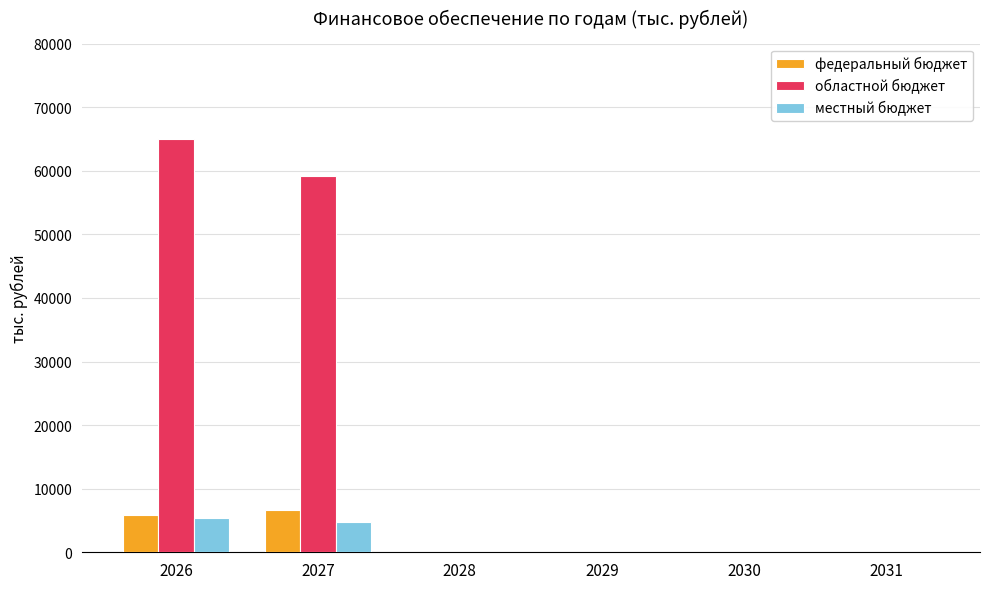

The value of федеральный бюджет at 2028 is -3110.9. True or false?

False